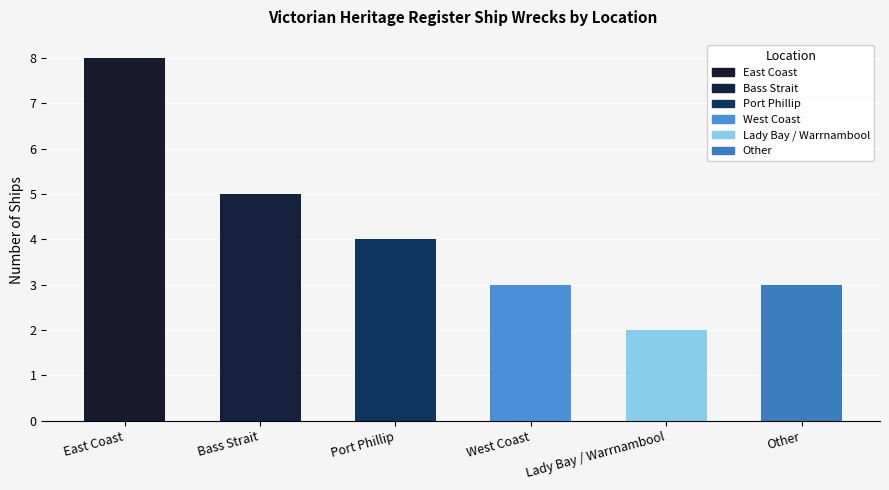

What position from the left is Port Phillip?

3